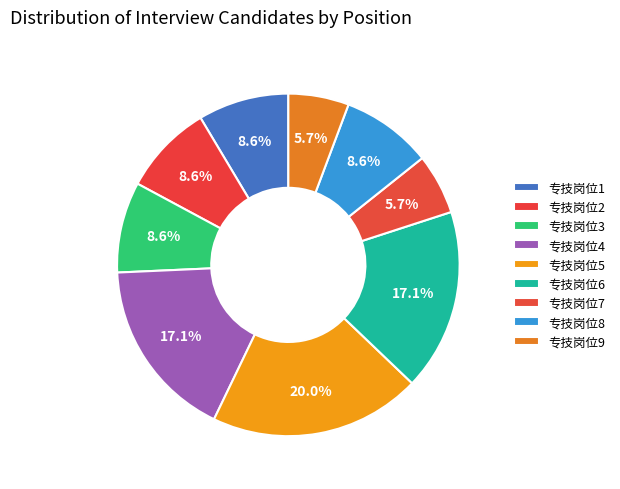

What is the largest slice in the pie chart?

专技岗位5